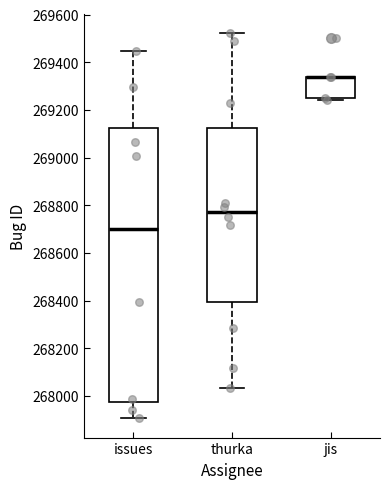

Reading left to right, read every box against the y-axis: the position of its median line, the range the box covers, and the ends of its whiskers. The values are not printed on the chart, so give them approximately, as read against the axis.

issues: median 268700, box 267980 to 269120, whiskers 267900 to 269440
thurka: median 268780, box 268400 to 269120, whiskers 268040 to 269520
jis: median 269340 (drawn on the box's upper edge), box 269260 to 269340, whiskers 269240 to 269340